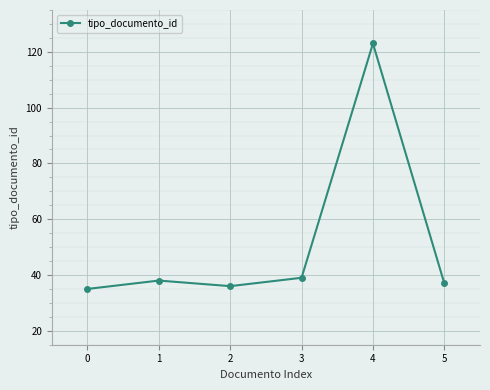

The value at 4 is 123. True or false?

True